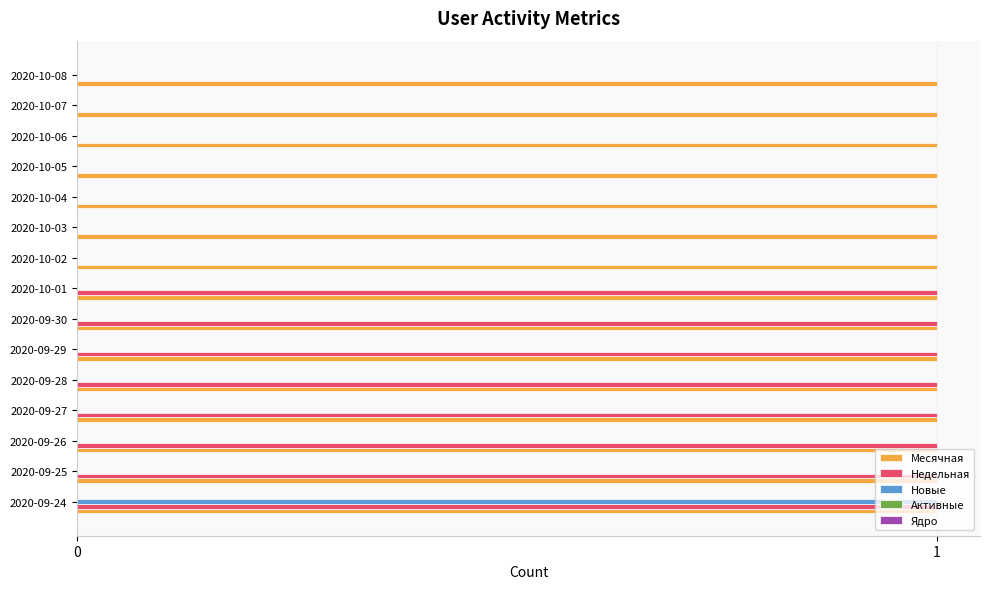

At which category is the sum across all series the highest?

2020-09-24